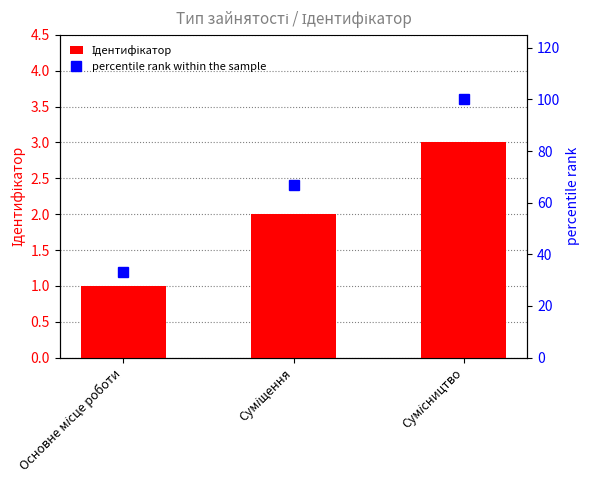

Which category has the highest value in the Ідентифікатор series?

Сумісництво